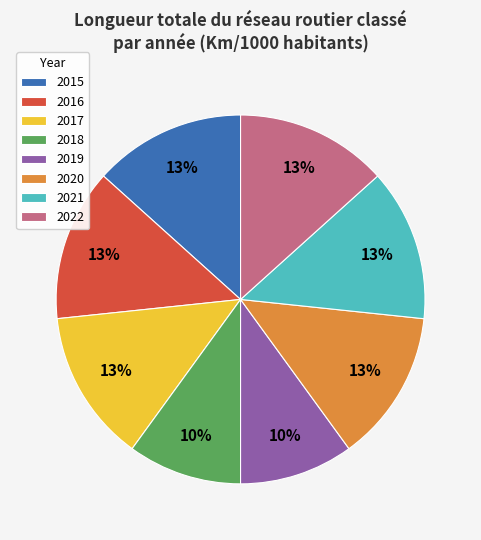

Is there a majority slice in this chart?

No